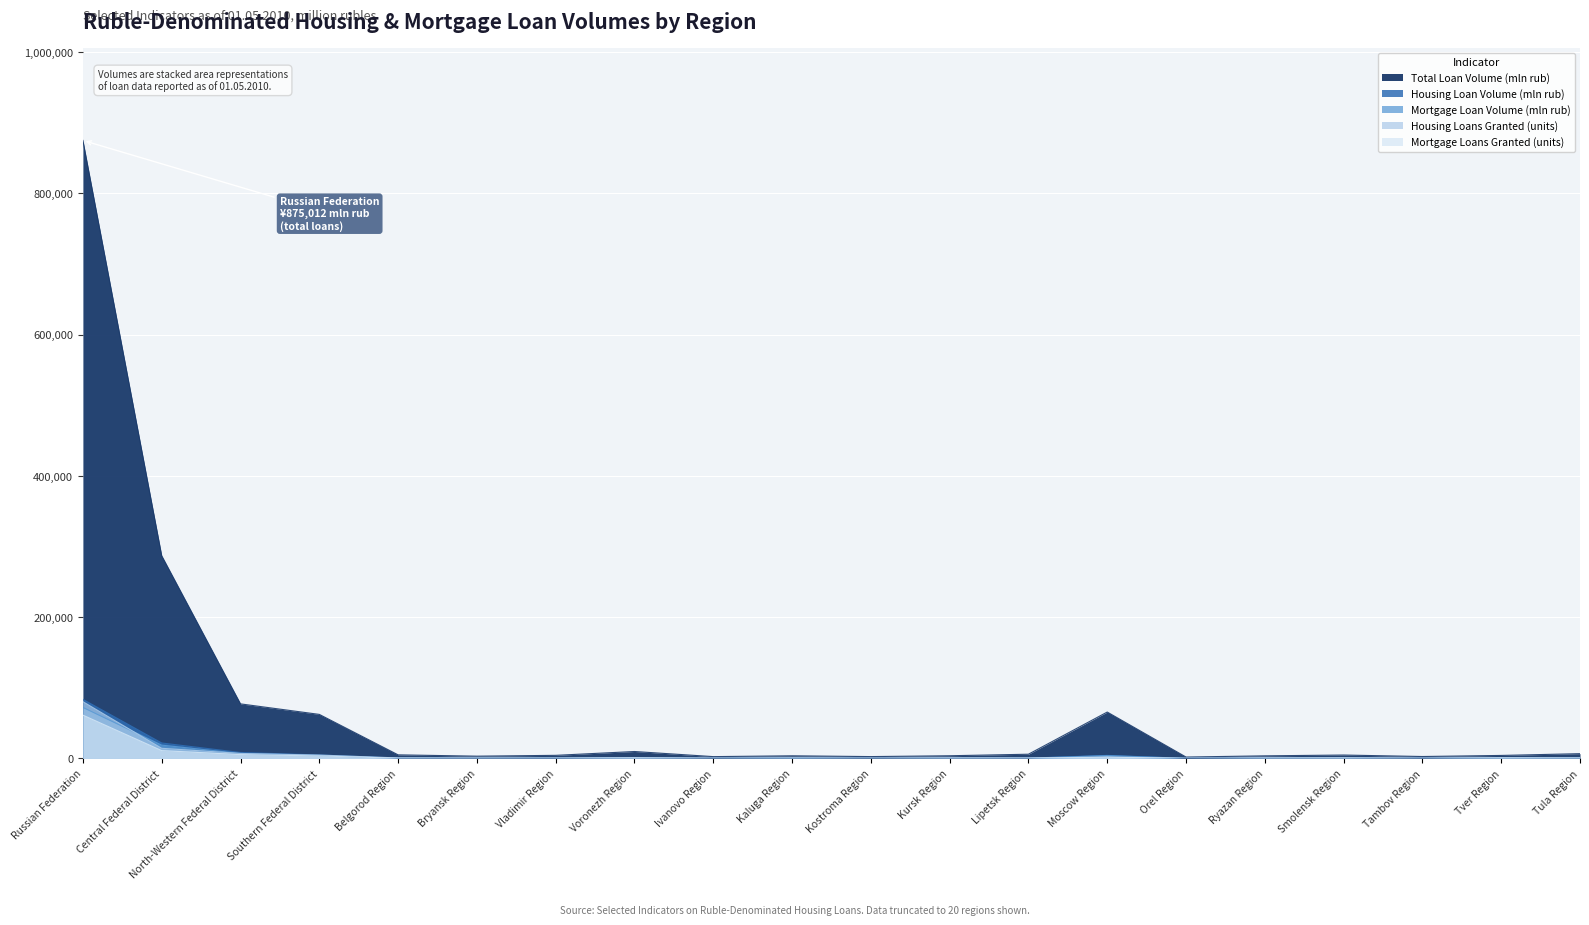

At which label does Total Loan Volume (mln rub) reach its minimum?

Orel Region